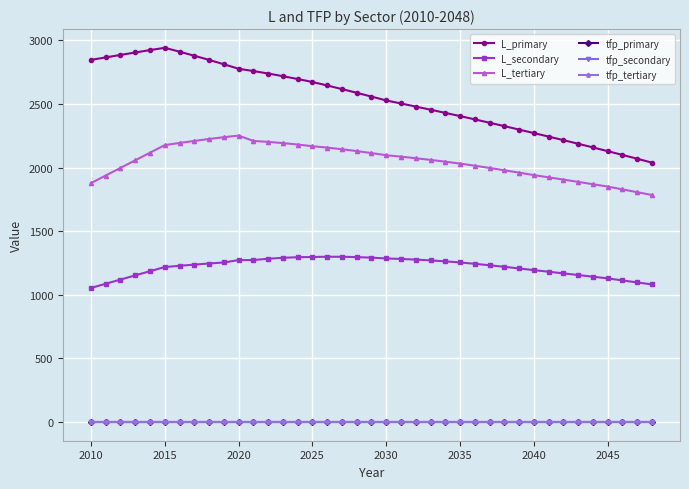

True or false: L_primary has more than 0 points higher than both neighbors.

True